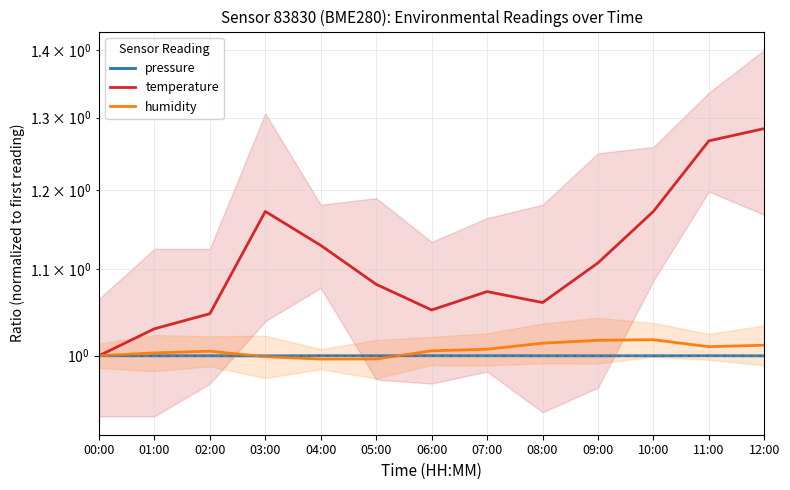

What is the total value across all series at 02:00?

3.1